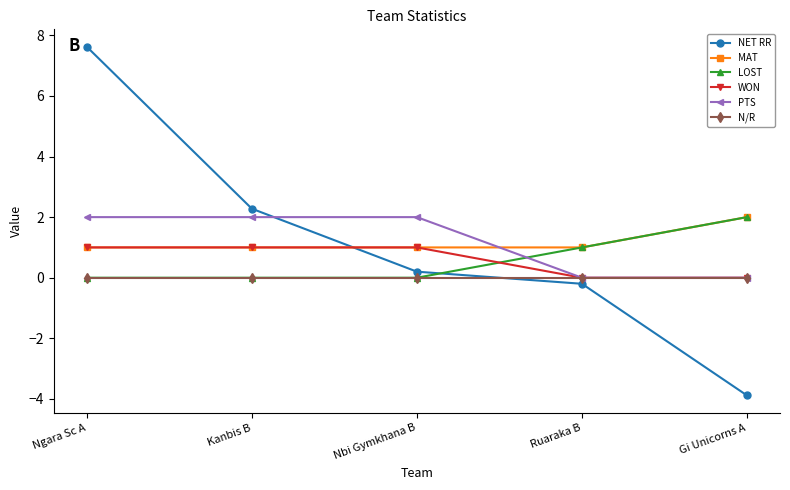

How many categories are shown in the chart?

5